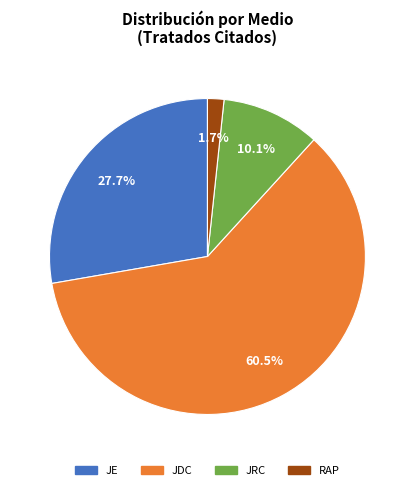

Does JE represent more than half of the total?

No